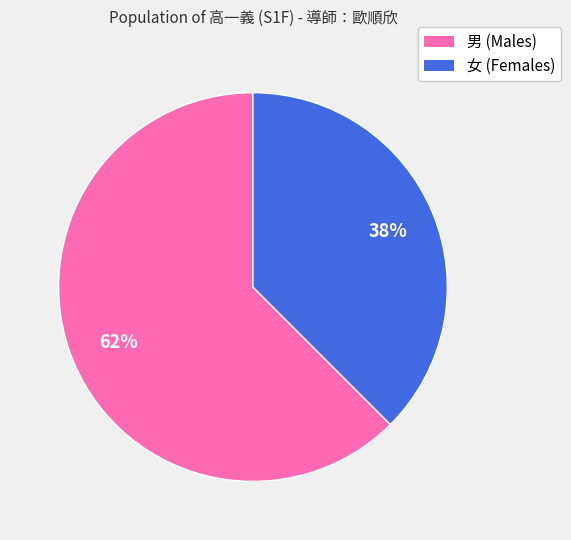

True or false: 女 accounts for 38% of the total.

True